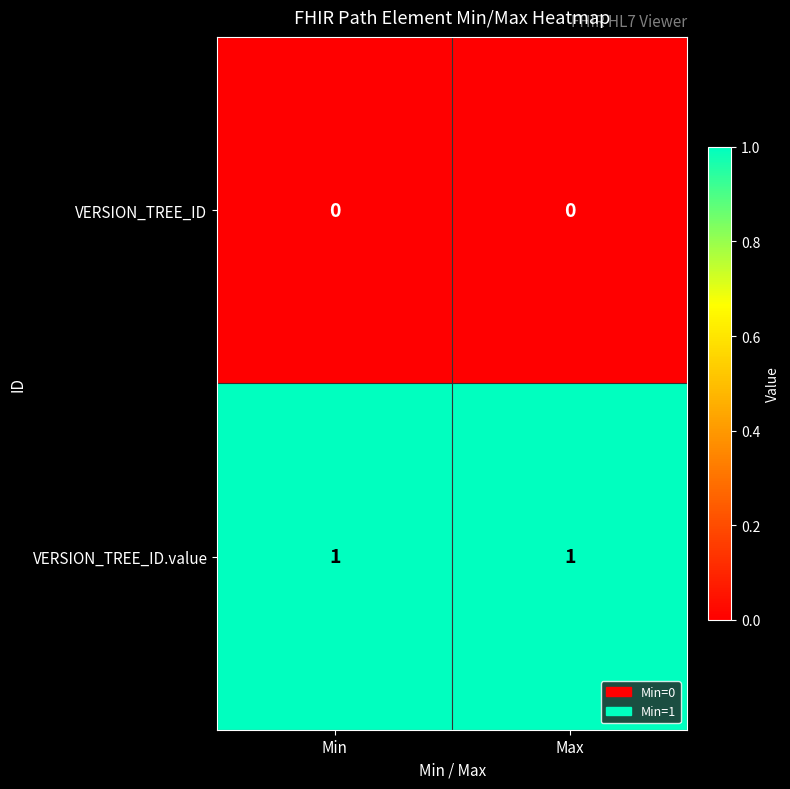

At how many categories does at least one series exceed 0?

2